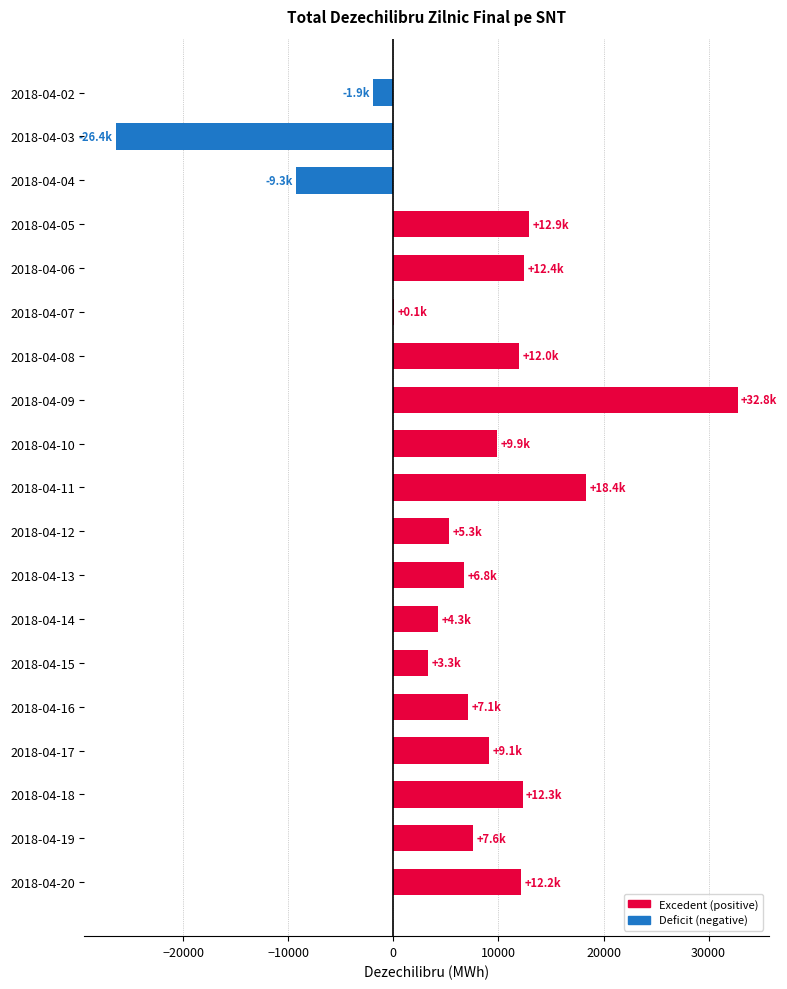

Which label corresponds to the largest value in the chart?

2018-04-09